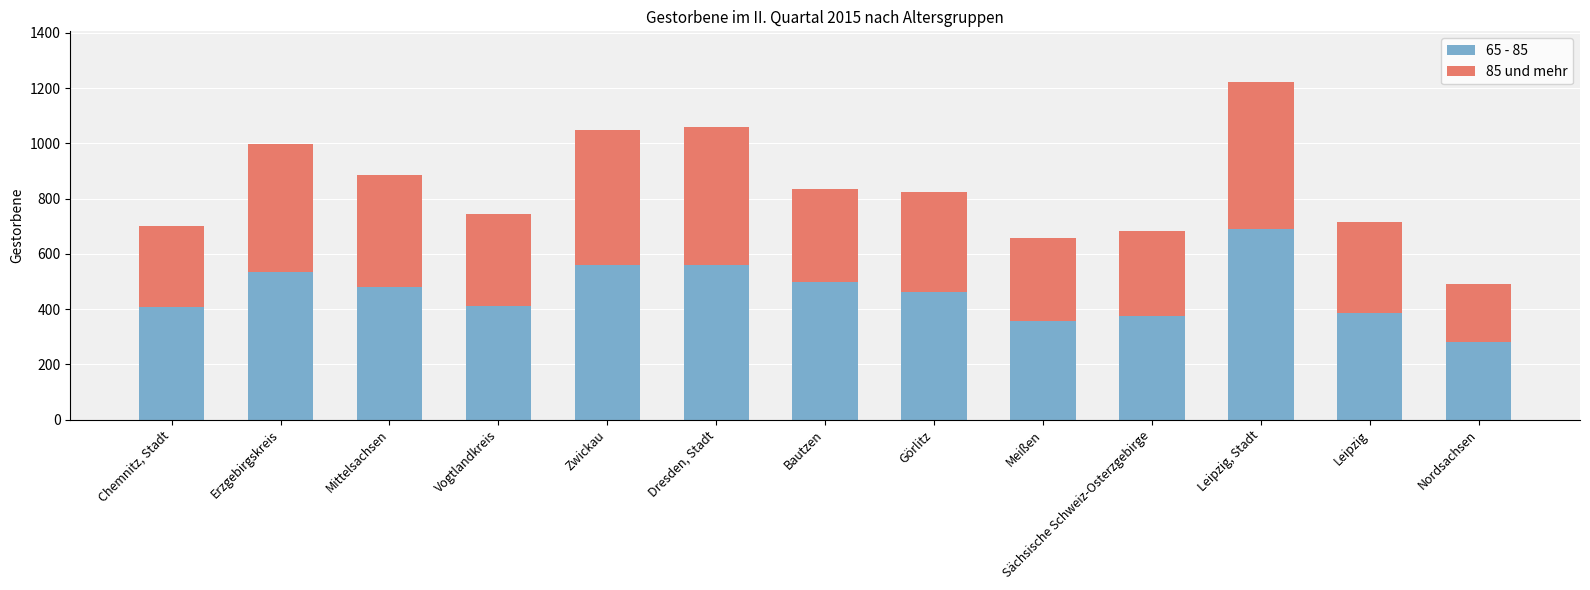

The value of 65 - 85 at Dresden, Stadt is 559. True or false?

True